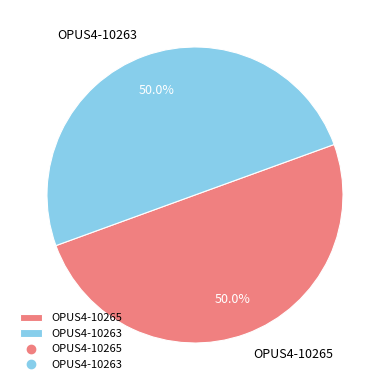

What percentage is the OPUS4-10265 slice, to the nearest percent?

50%